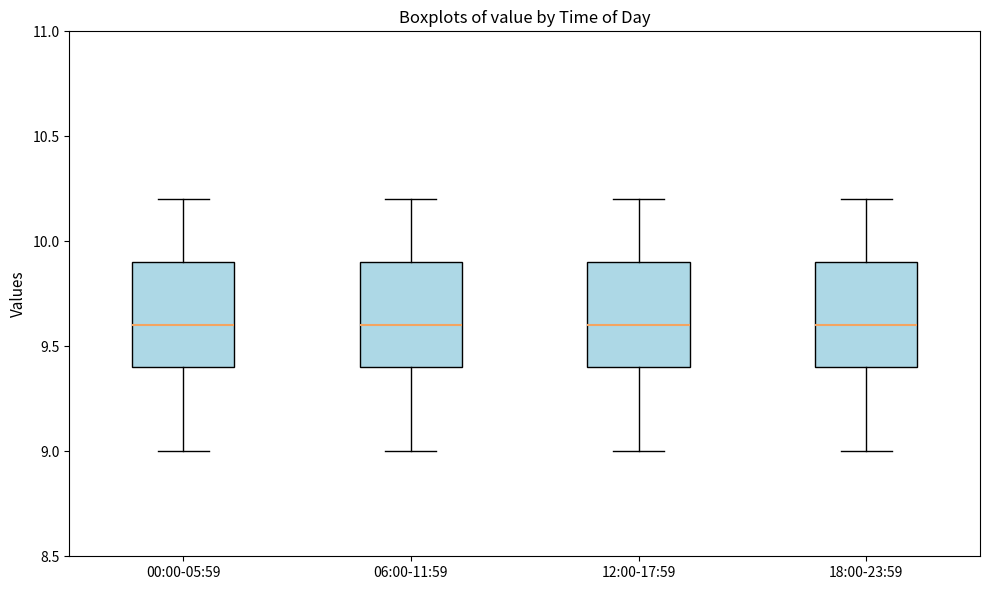

Reading left to right, read every box against the y-axis: the position of its median line, the range the box covers, and the ends of its whiskers. The values are not printed on the chart, so give them approximately, as read against the axis.

00:00-05:59: median 9.6, box 9.4 to 9.9, whiskers 9.0 to 10.2
06:00-11:59: median 9.6, box 9.4 to 9.9, whiskers 9.0 to 10.2
12:00-17:59: median 9.6, box 9.4 to 9.9, whiskers 9.0 to 10.2
18:00-23:59: median 9.6, box 9.4 to 9.9, whiskers 9.0 to 10.2